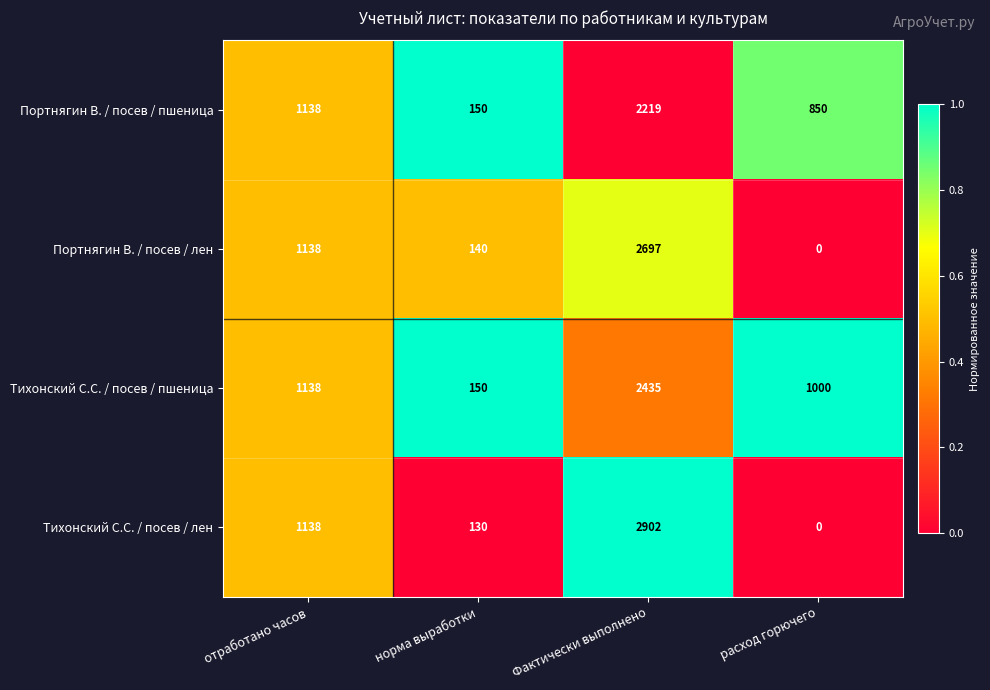

What is the sum of the Портнягин В. / посев / пшеница values at норма выработки and Фактически выполнено?

2369